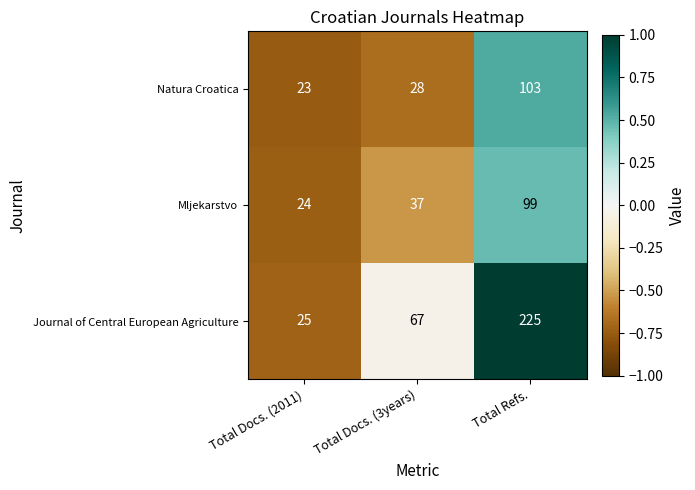

Rank the series at Total Refs. from lowest to highest value.

Mljekarstvo, Natura Croatica, Journal of Central European Agriculture